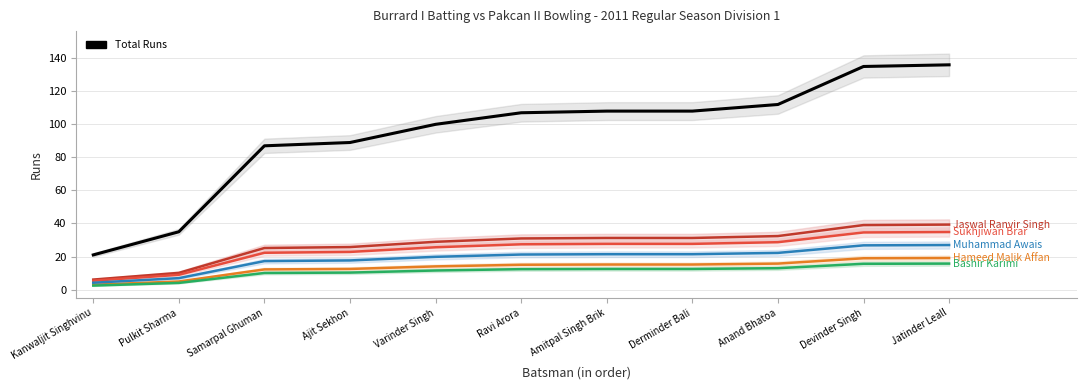

How many data points in Bashir Karimi are less than 12?

5